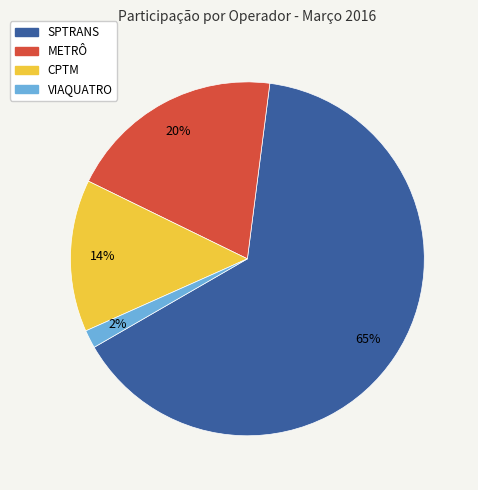

How many segments does this pie chart have?

4